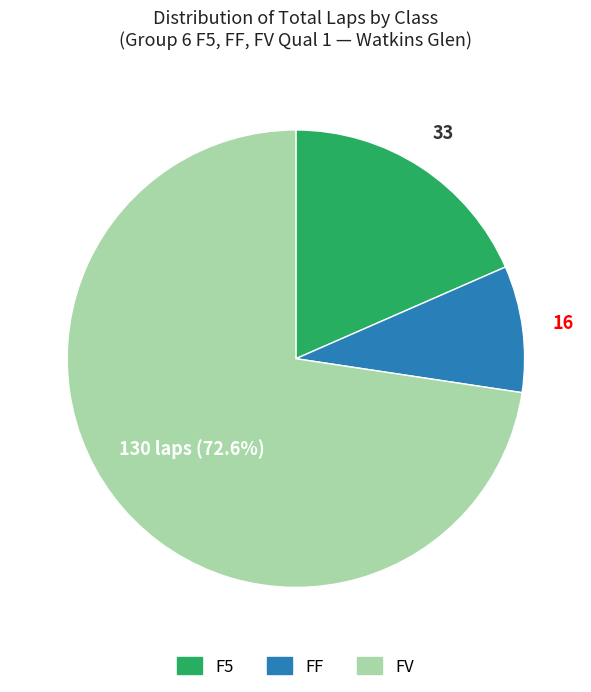

Is the sum of FV and F5 greater than half?

Yes